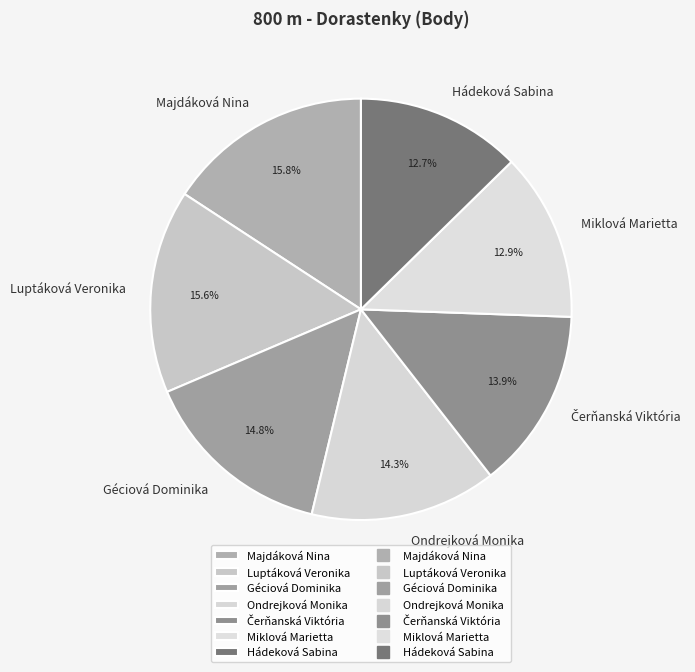

Between Majdáková Nina and Hádeková Sabina, which is larger?

Majdáková Nina